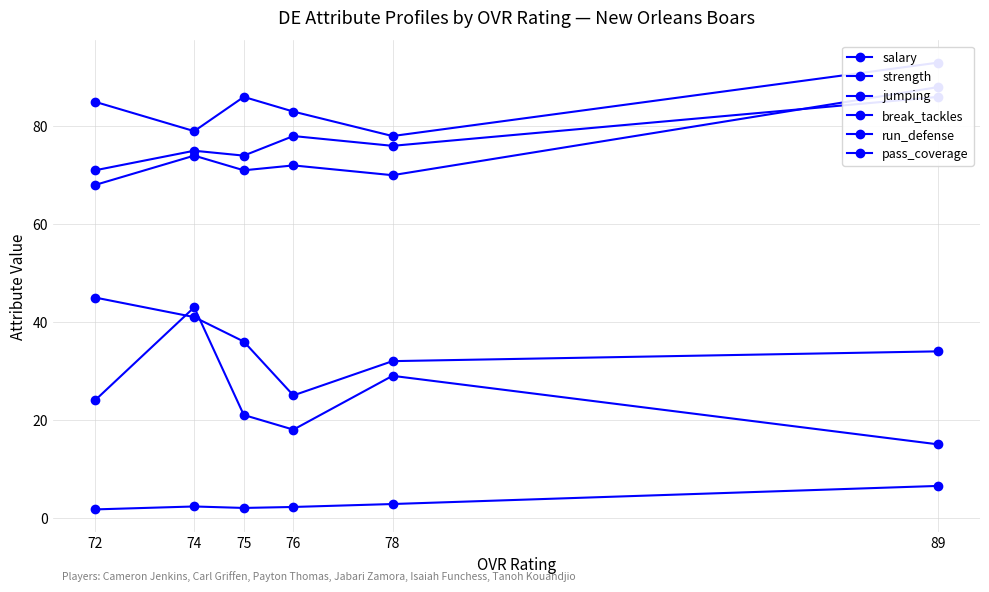

At which category does the chart reach its peak across all series?

89